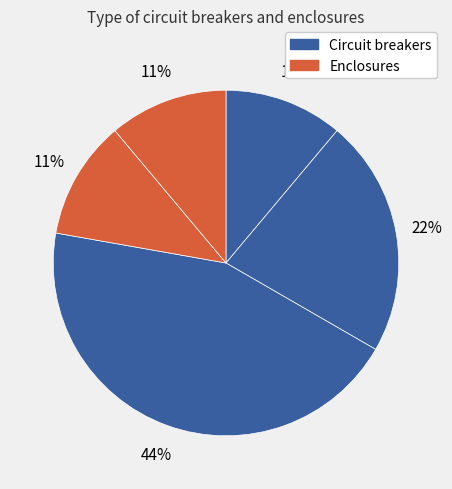

How many slices are in this pie chart?

5